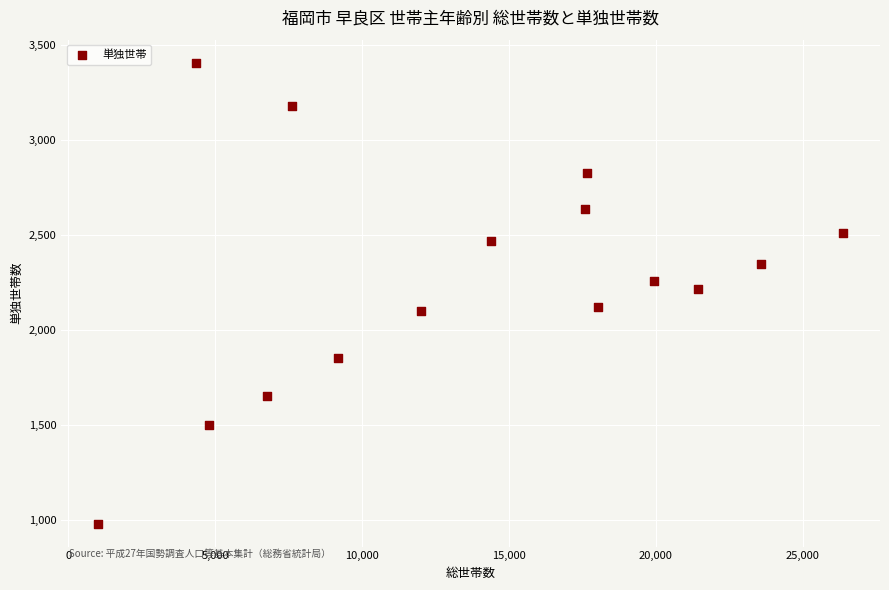

What is the range of X values (max minus min)?

25341